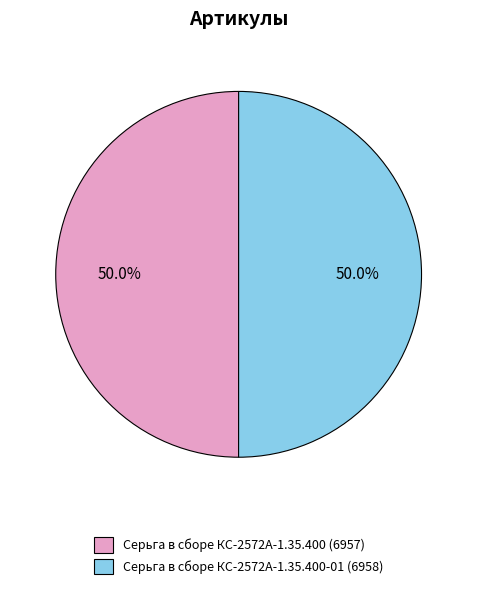

How many segments does this pie chart have?

2